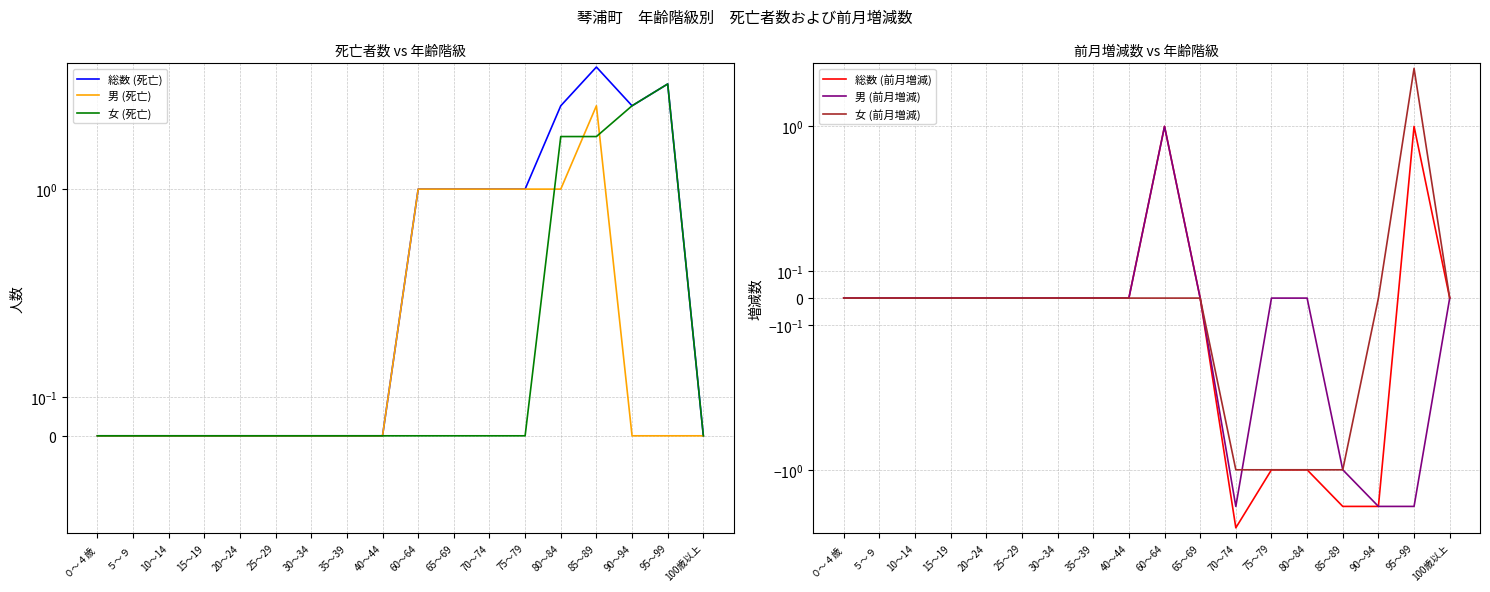

Is the value of 男 (死亡) at ５～９ greater than the value of 男 (前月増減) at 30～34?

No